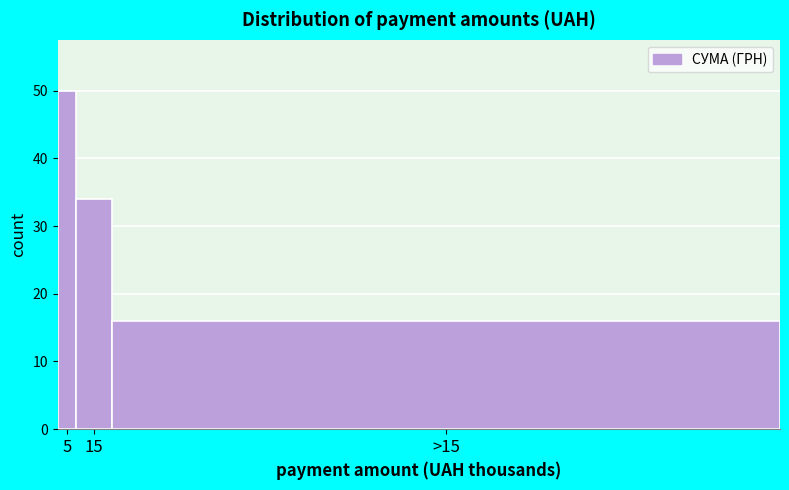

Reading right to left, transcribe all the data shown in this chart.

16	34	50